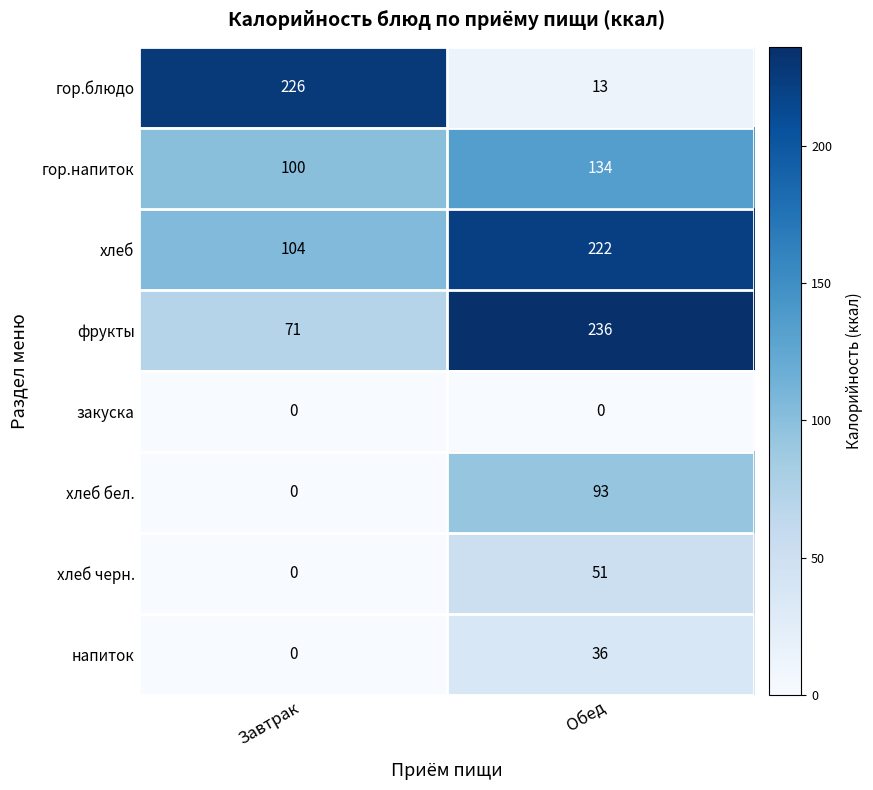

What is the difference between the хлеб бел. values at Завтрак and Обед?

93